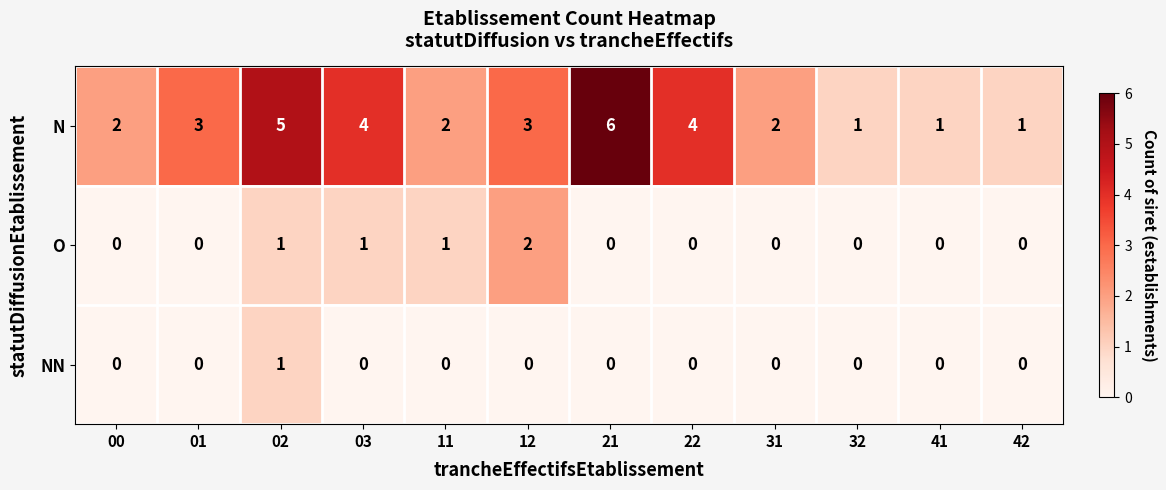

List the series in order of their peak value, highest first.

N, O, NN